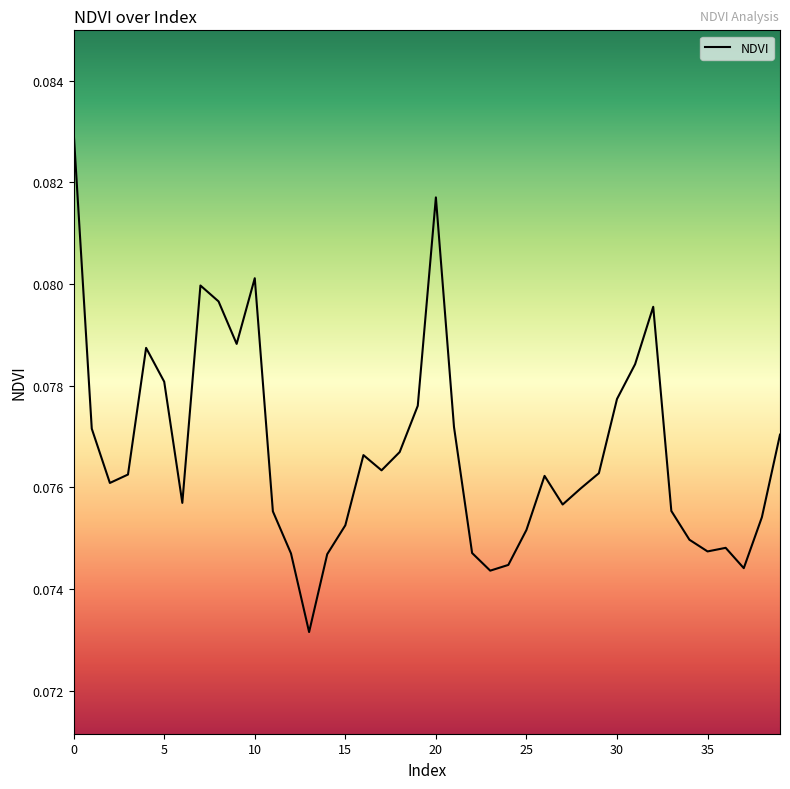

Does the chart have visible grid lines?

No